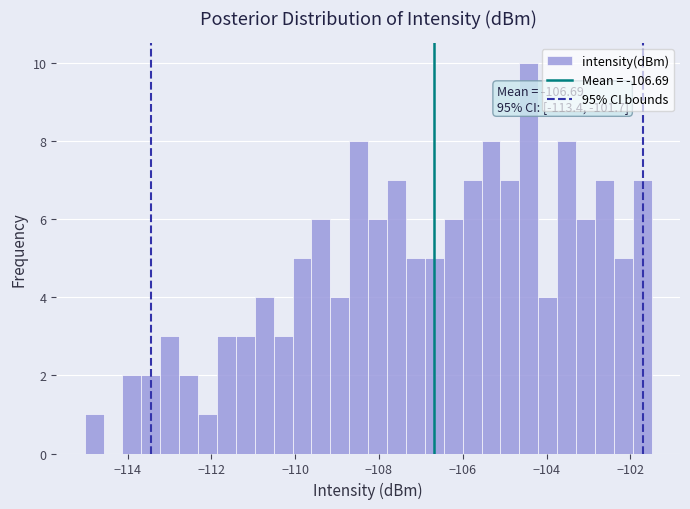

Read against the x-axis, roughly where is the centre of the tallest bar?

-104.4